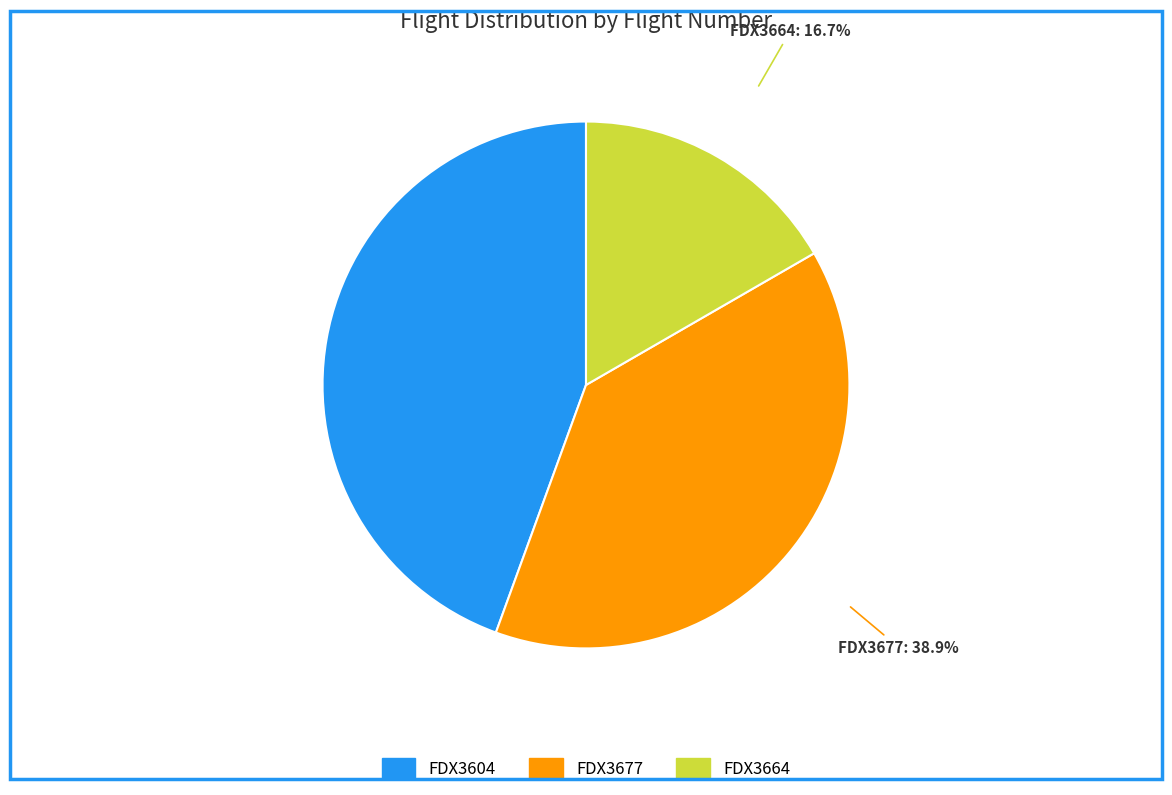

Is it true that FDX3677 is 39% of the pie?

True